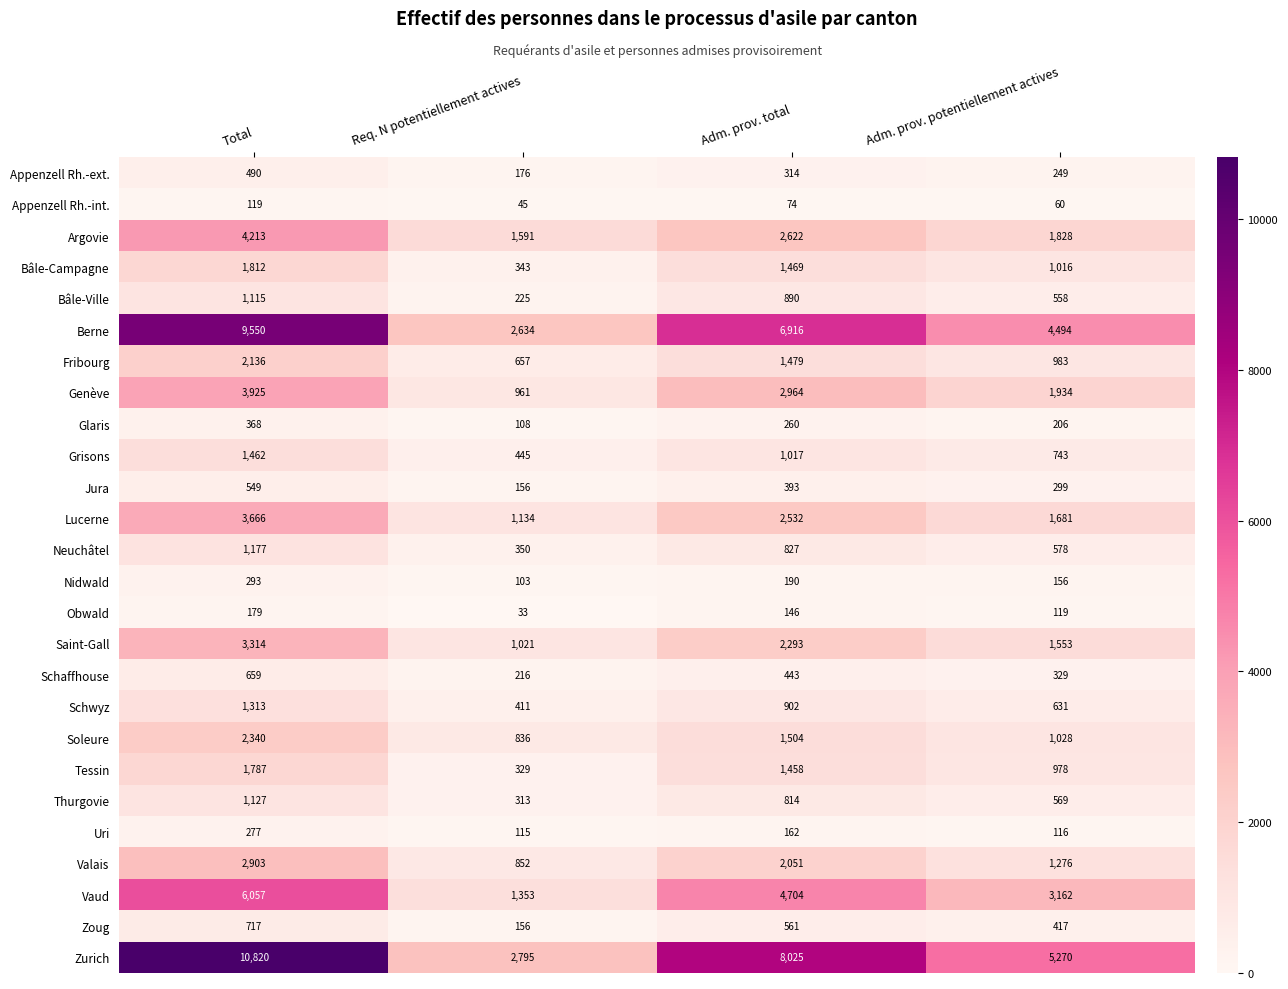

At which label does Genève first exceed 2964?

Total